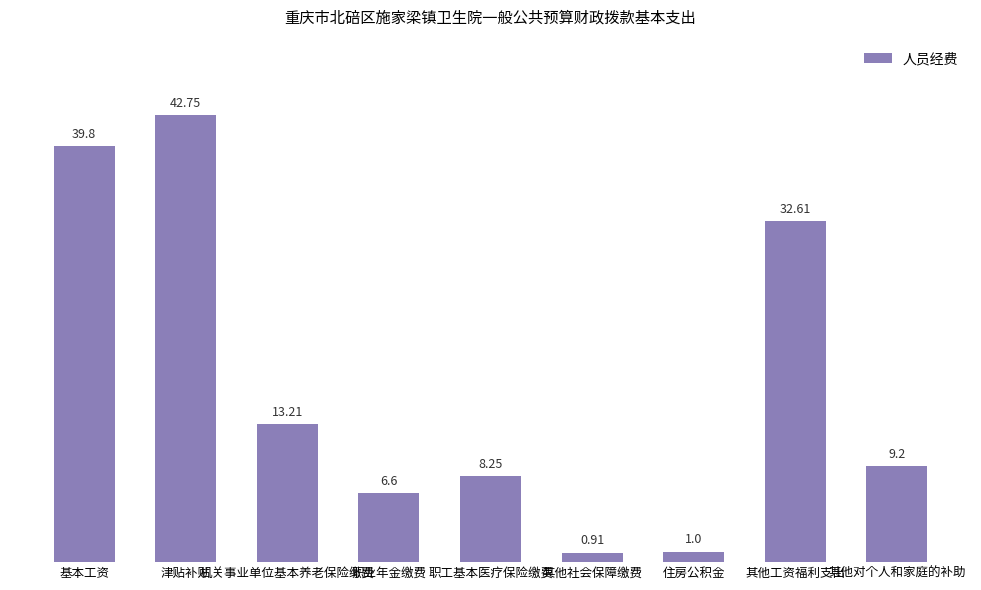

Approximately how many times larger is the value at 其他对个人和家庭的补助 compared to 其他工资福利支出?

0.3